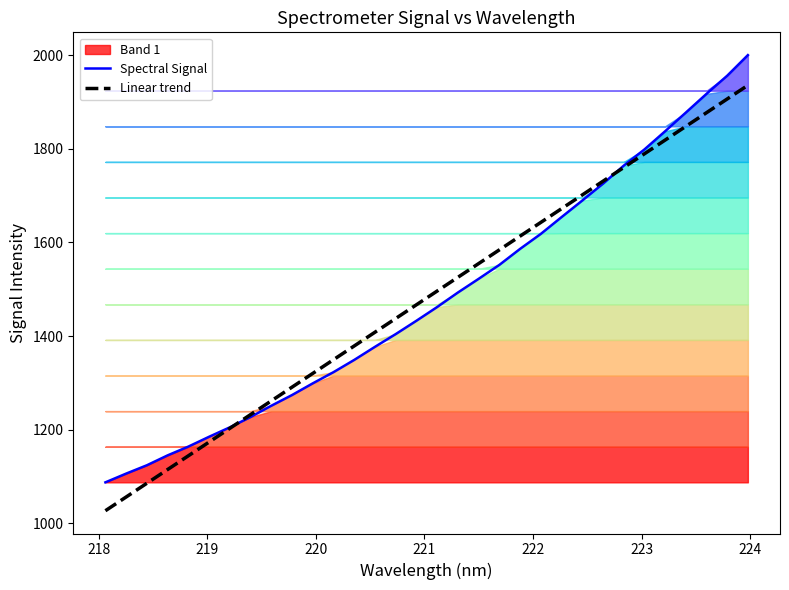

What is the minimum value shown in the chart?

1026.9